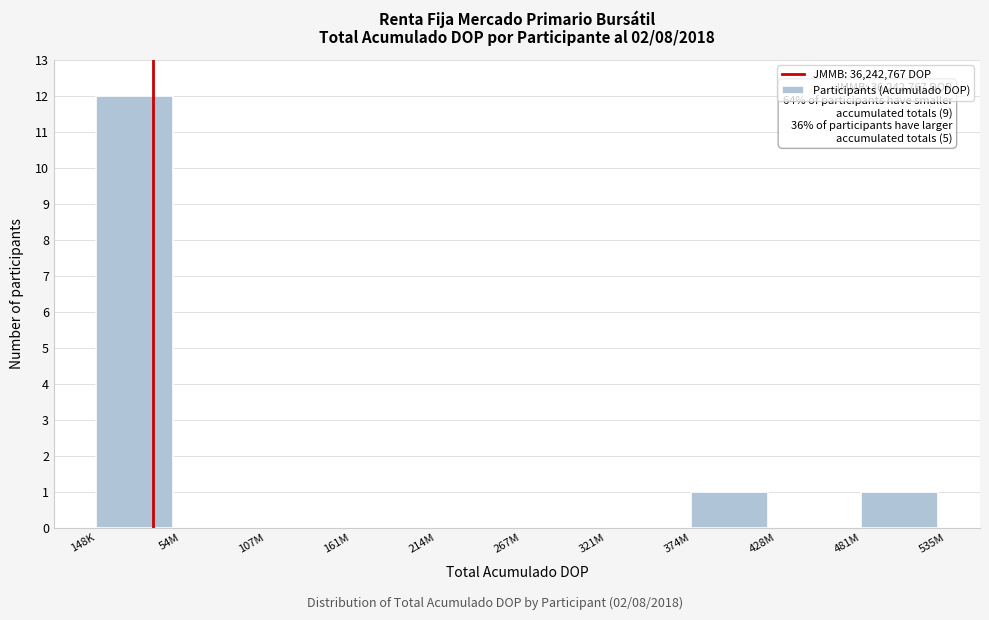

Between 374M and 148K, which is larger?

148K